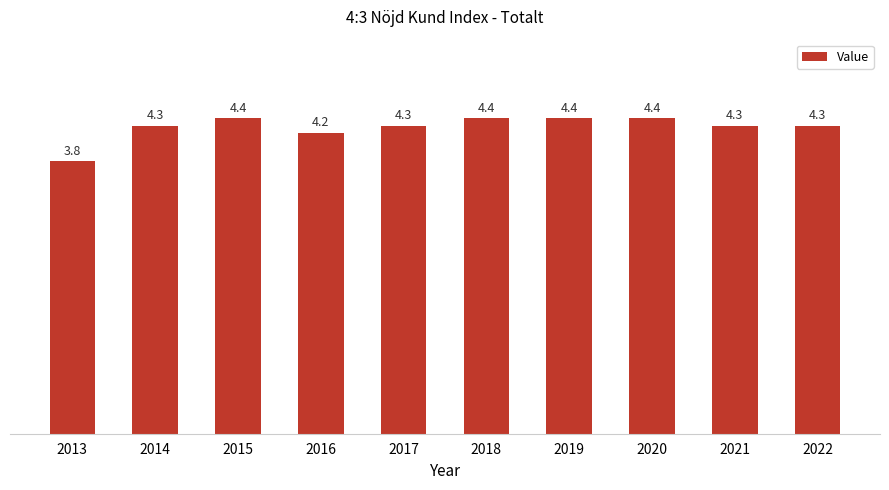

Approximately how many times larger is the value at 2018 compared to 2020?

1.0